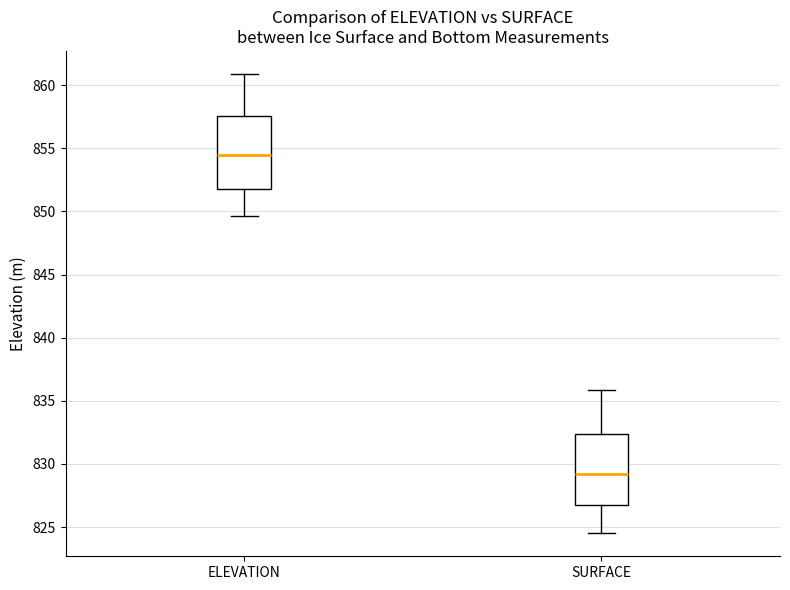

Reading left to right, read every box against the y-axis: the position of its median line, the range the box covers, and the ends of its whiskers. The values are not printed on the chart, so give them approximately, as read against the axis.

ELEVATION: median 854.5, box 852.0 to 857.5, whiskers 849.5 to 861.0
SURFACE: median 829.0, box 827.0 to 832.5, whiskers 824.5 to 836.0